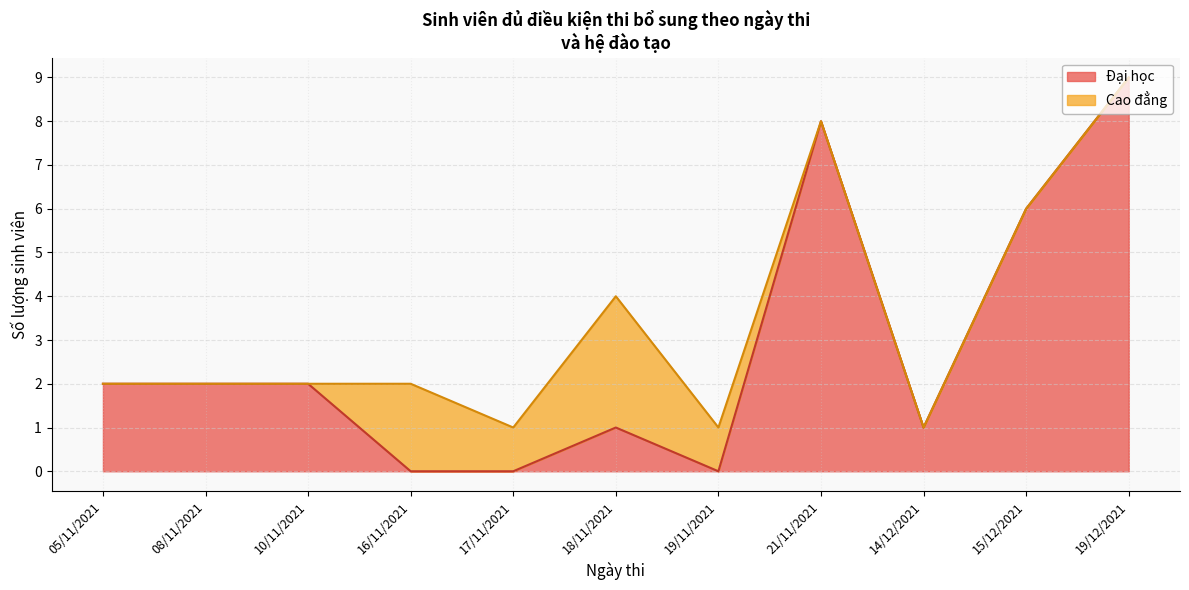

The value of Đại học at 05/11/2021 is 2. True or false?

True